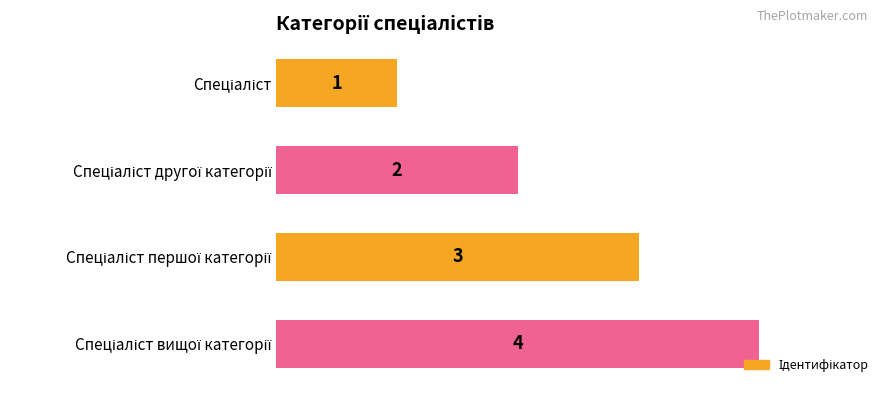

What is the value of the 1st bar from the top?

1